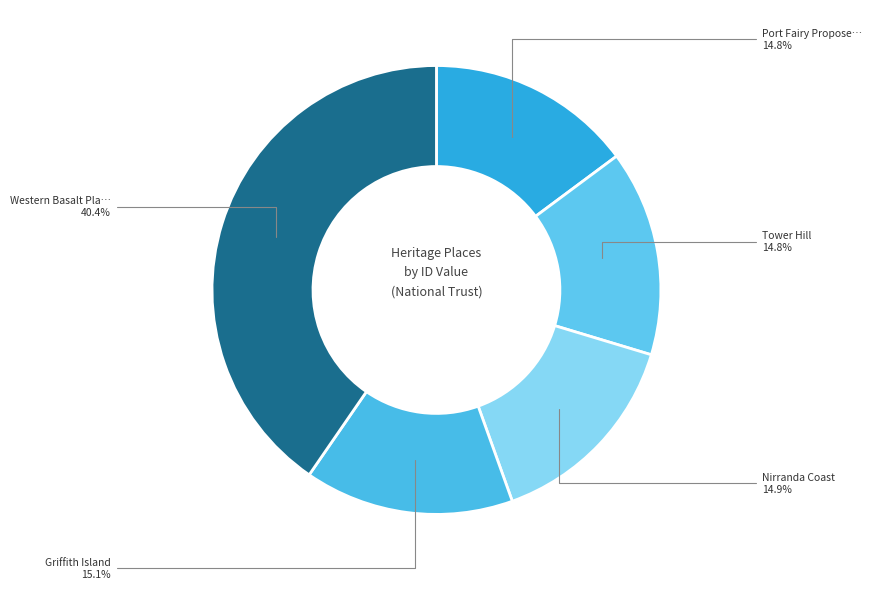

Is there any slice that represents more than half of the pie?

No